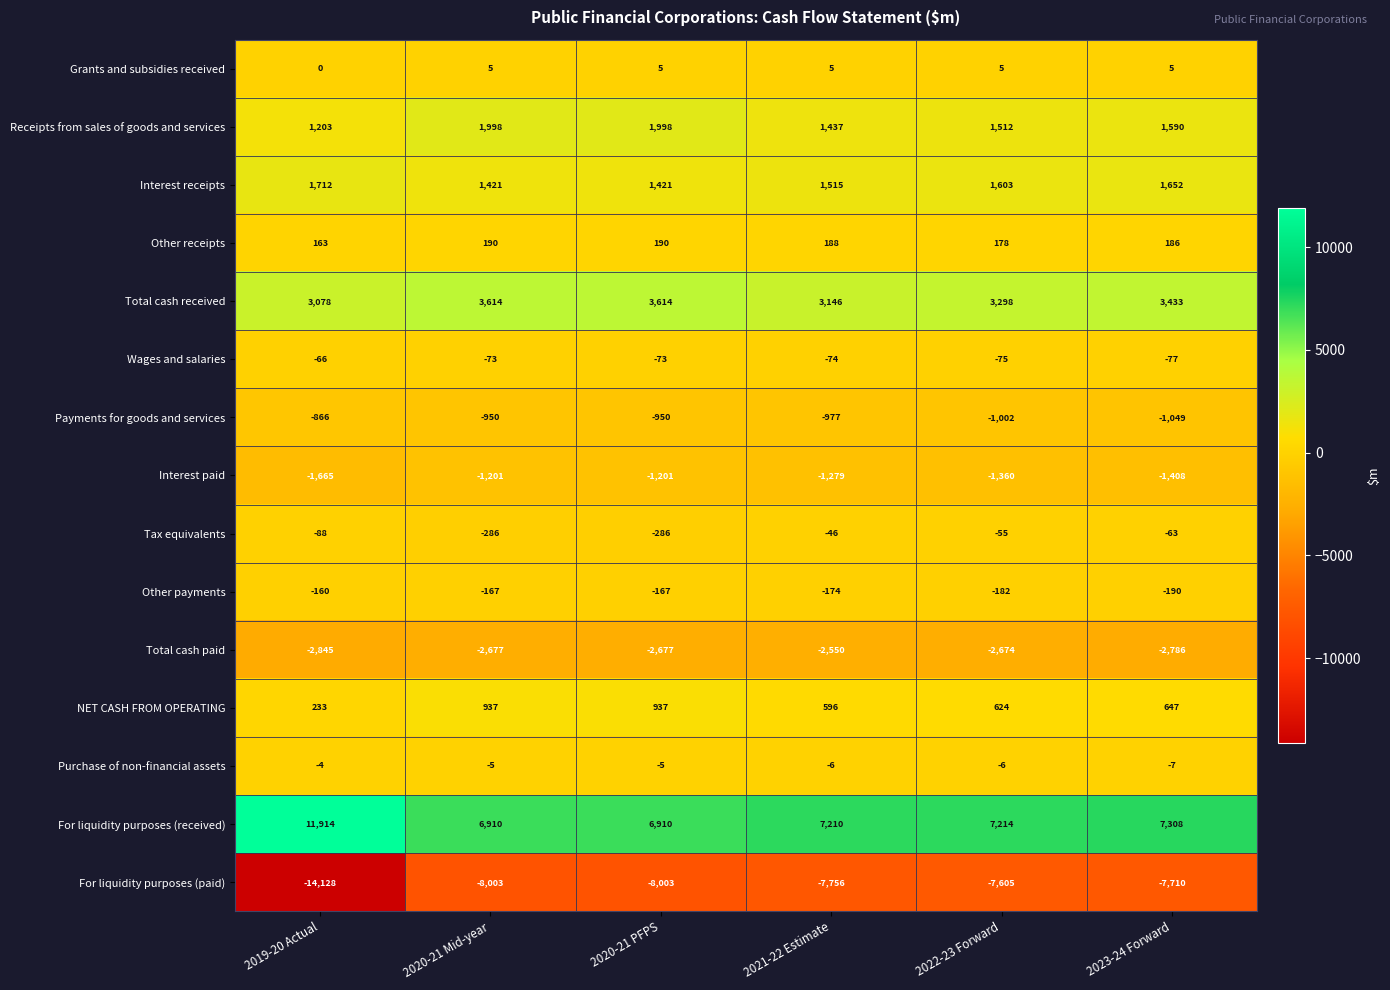

What is the sum of all Interest receipts values?

9324